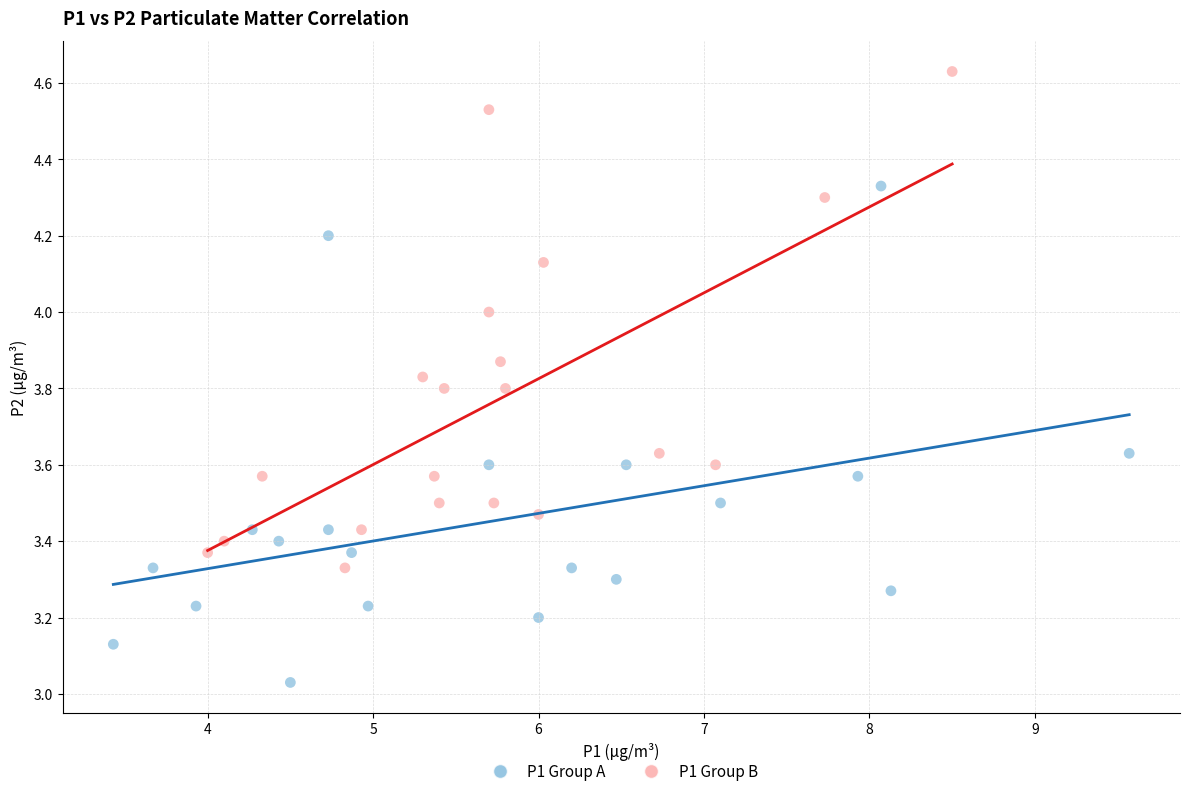

Which series reaches the maximum Y coordinate?

P1 Group B